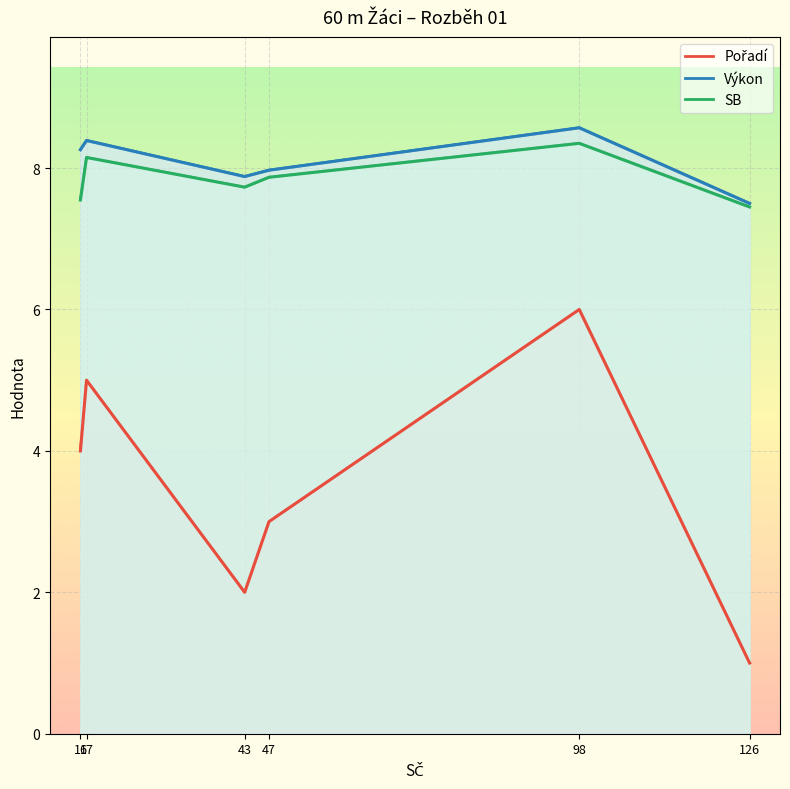

What is the lowest value of the Výkon (line) series?

7.5